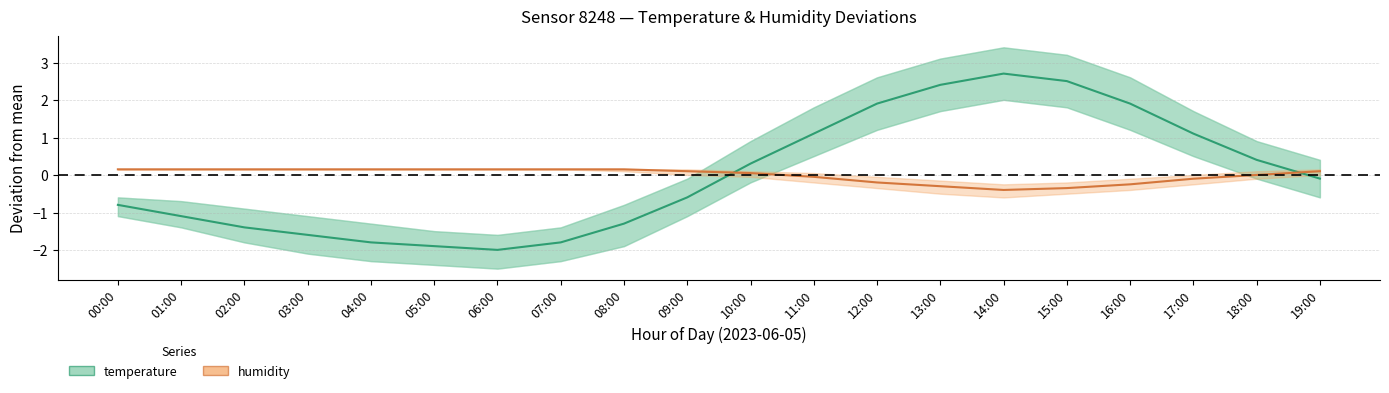

Is this an area chart (filled region under the line)?

No